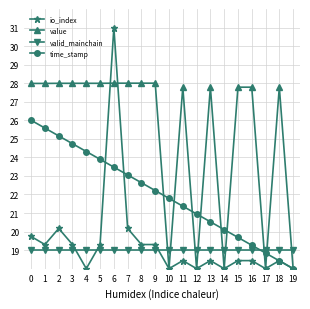

Which series changed the most between 11 and 17?

value